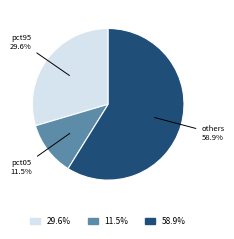

Does any single category account for the majority?

Yes